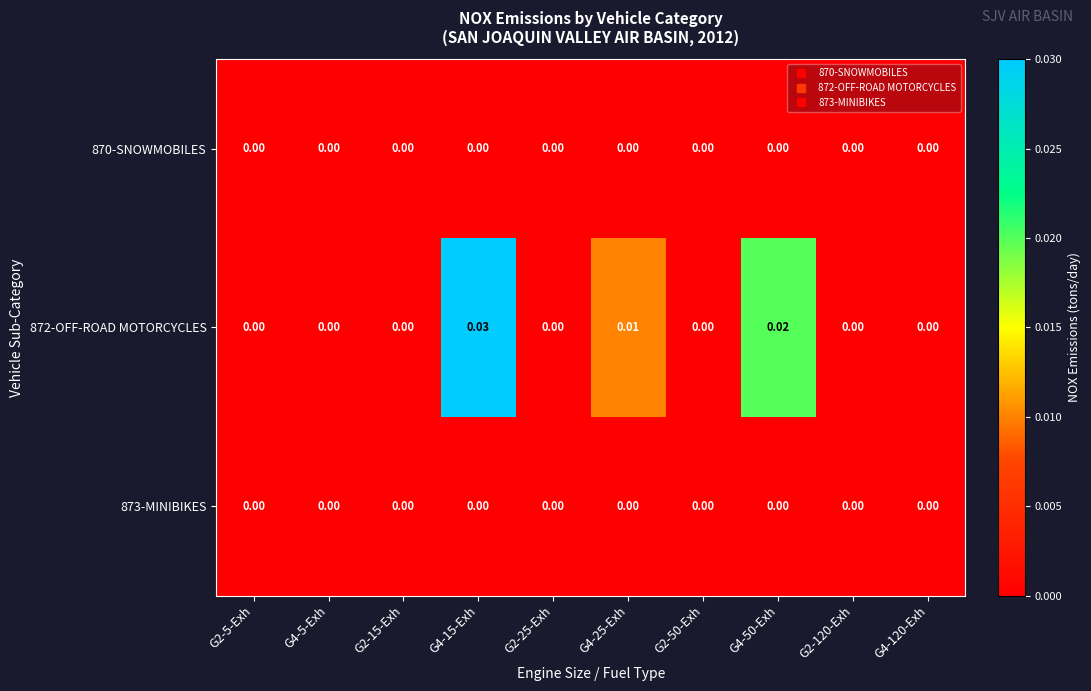

How many distinct data groups are displayed?

3